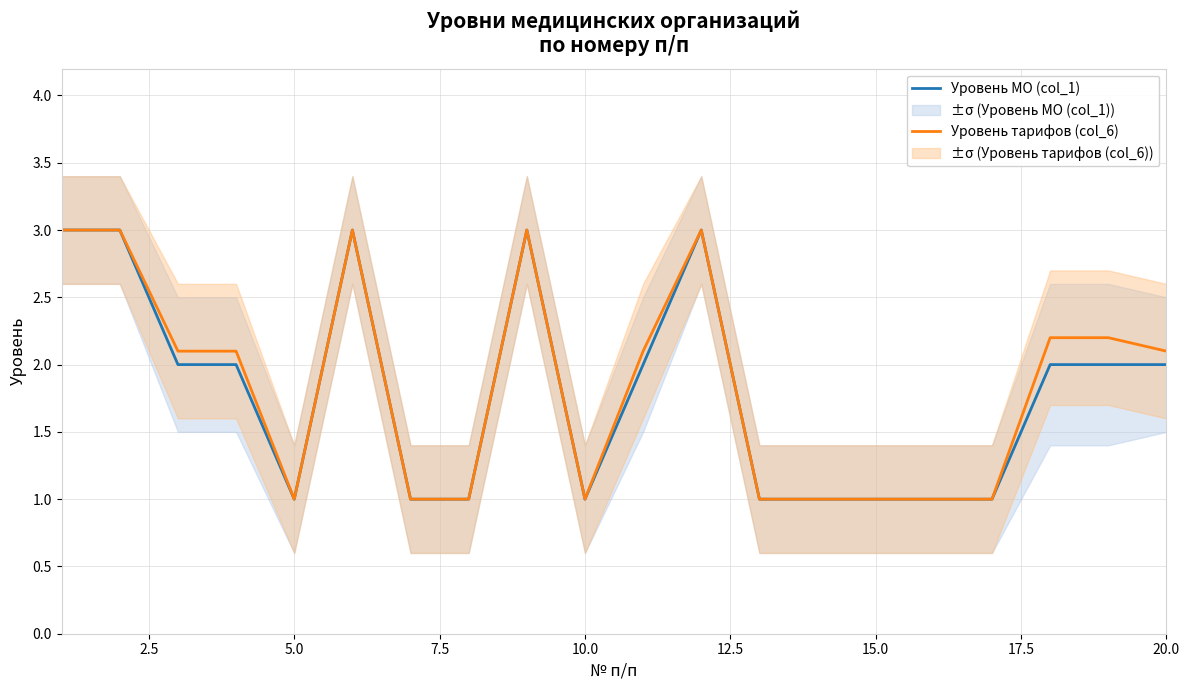

How many lines are shown in the chart?

2